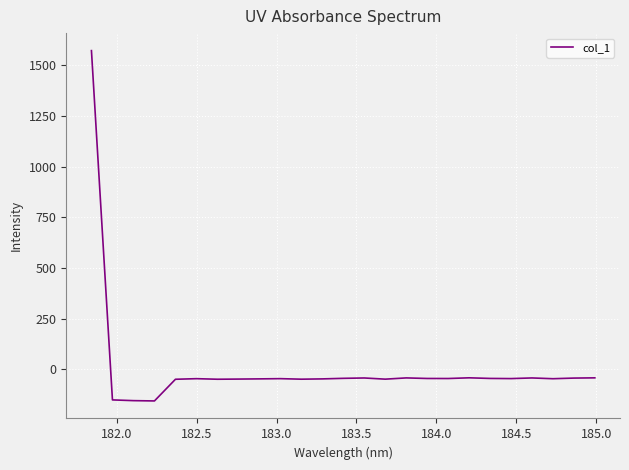

What is the smallest value displayed?

-156.1